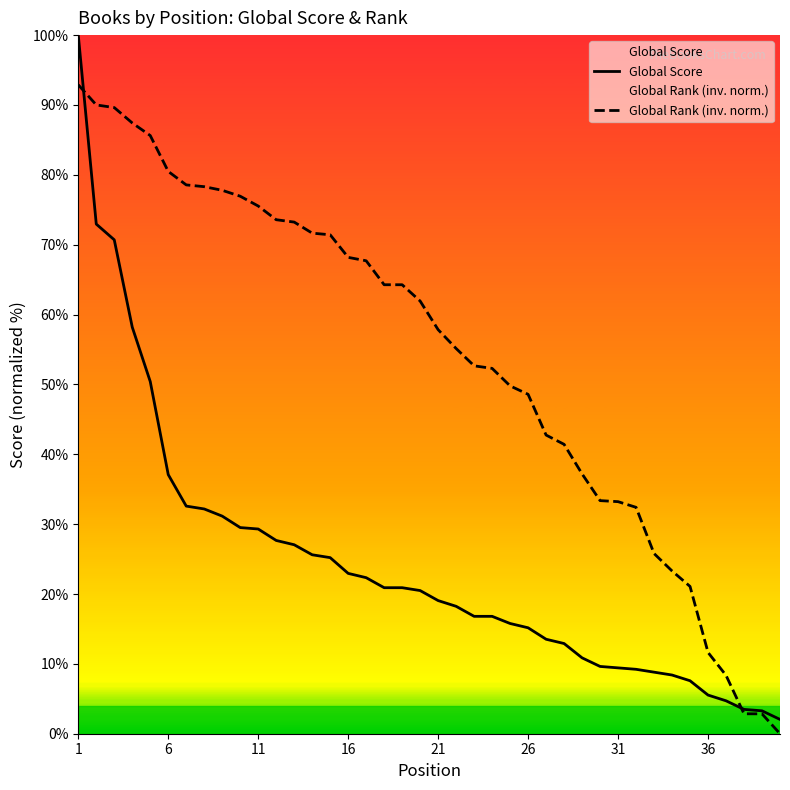

How many series are shown in this chart?

2